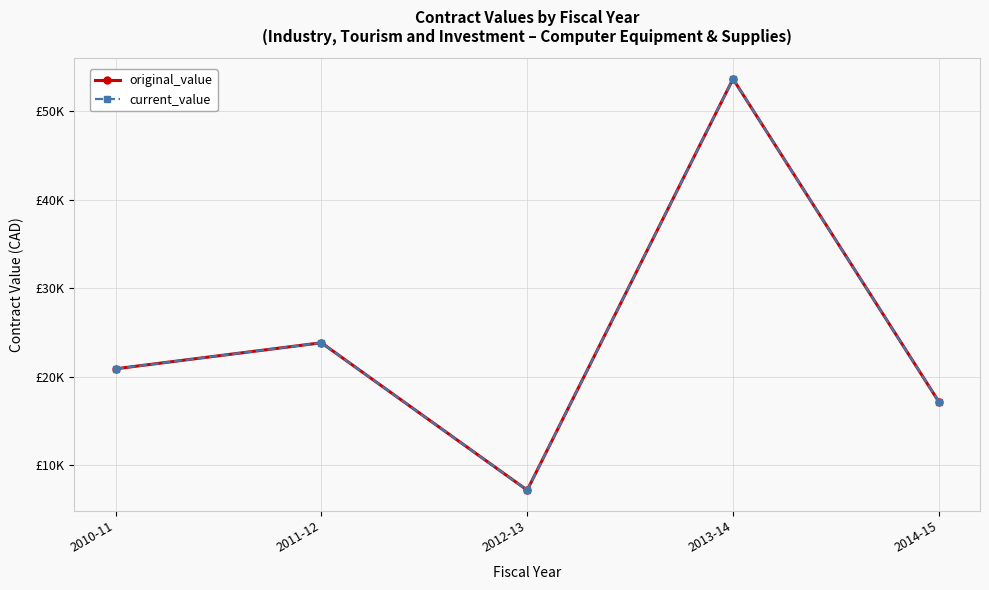

What is the total value across all series at 2012-13?

14420.8